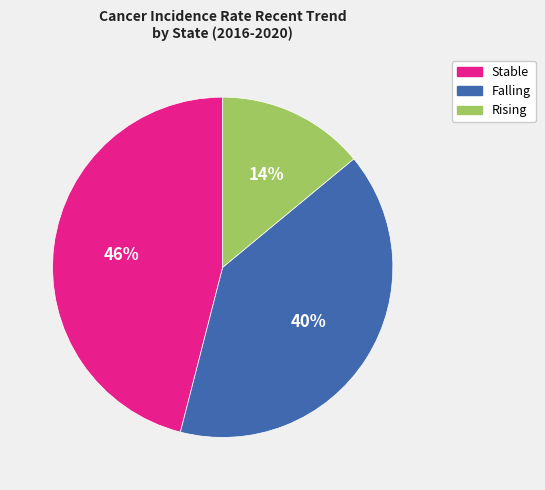

True or false: Rising accounts for 14% of the total.

True